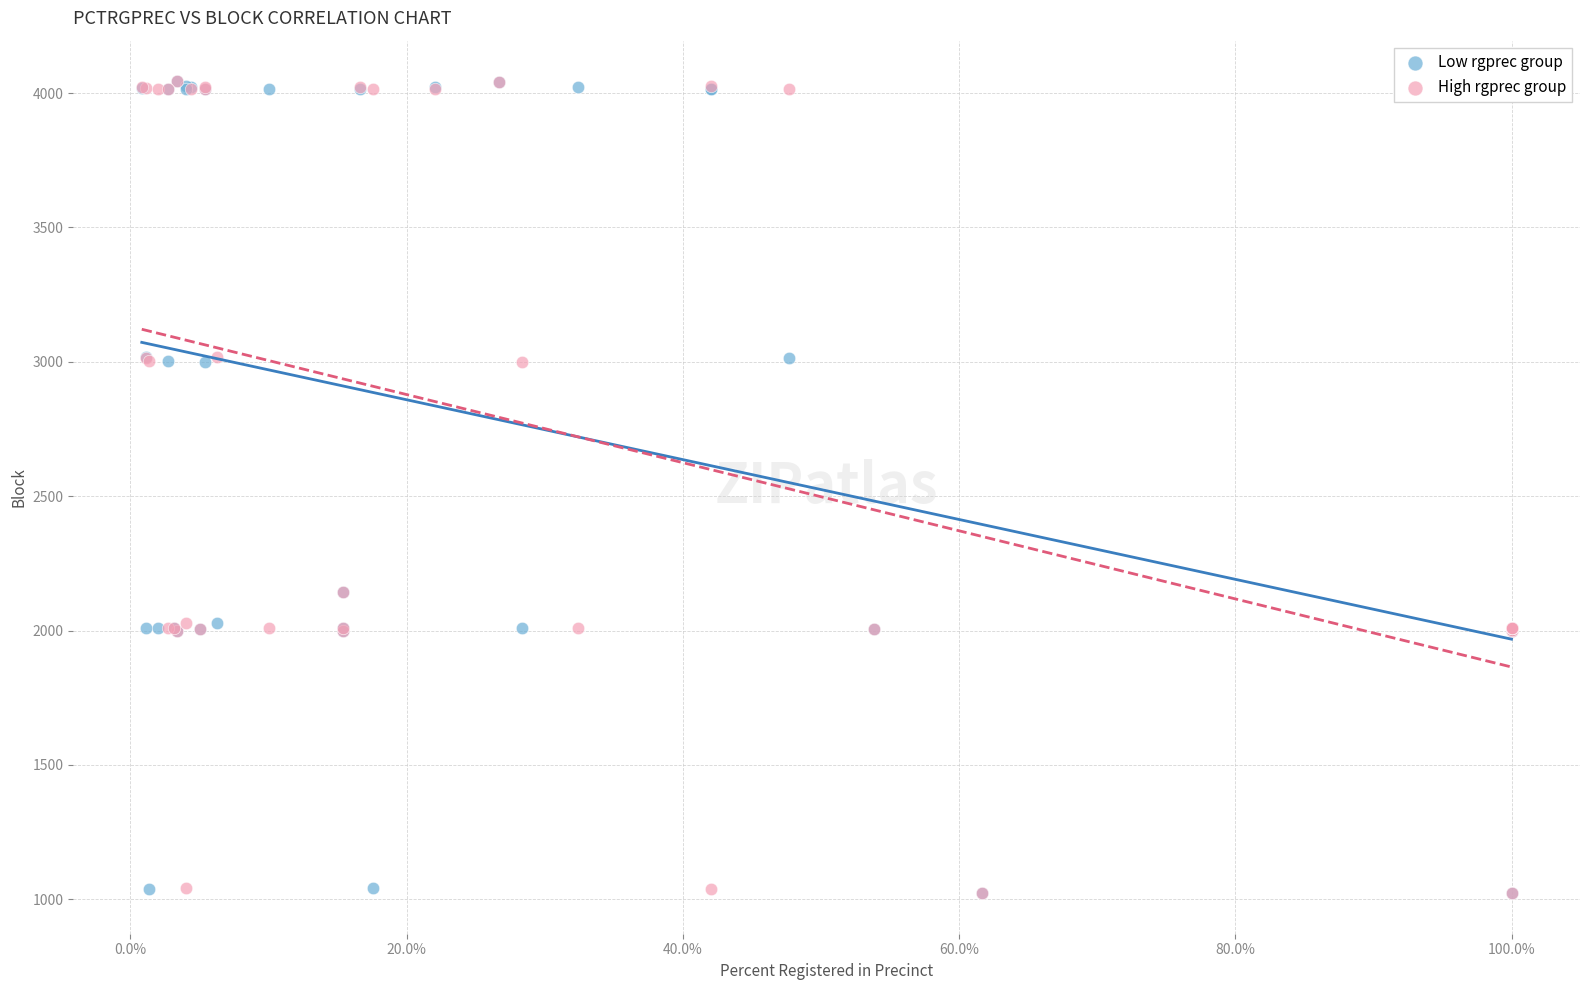

What are all the series names shown in the legend?

Low rgprec group, High rgprec group